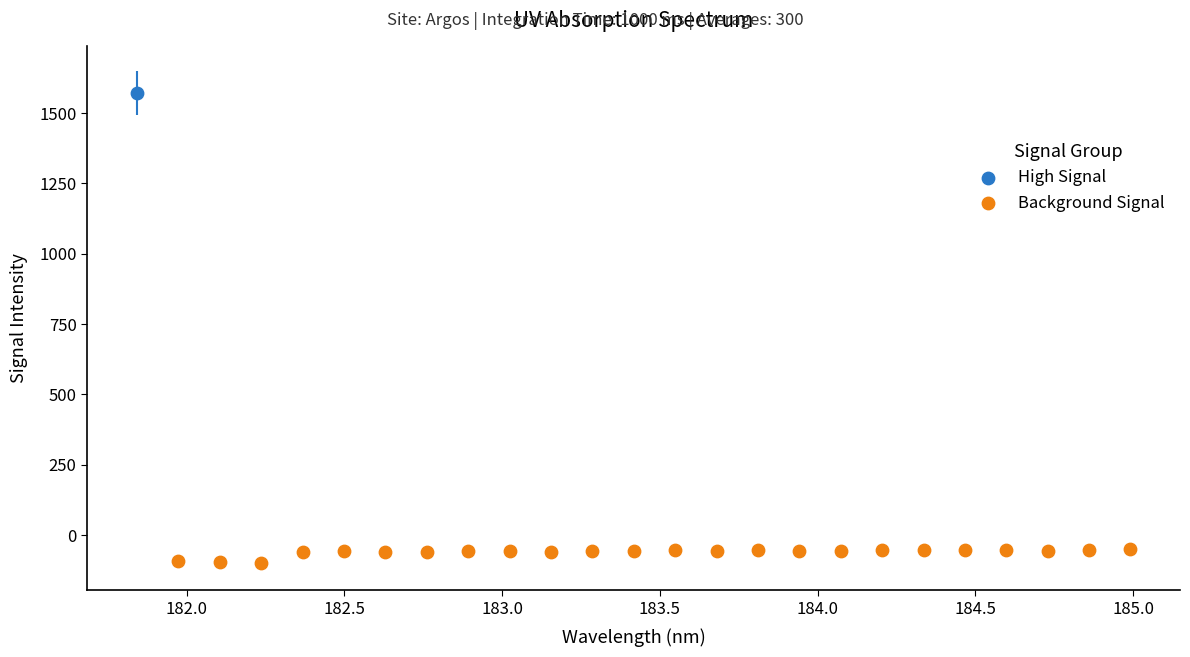

What are all the series names shown in the legend?

High Signal, Background Signal